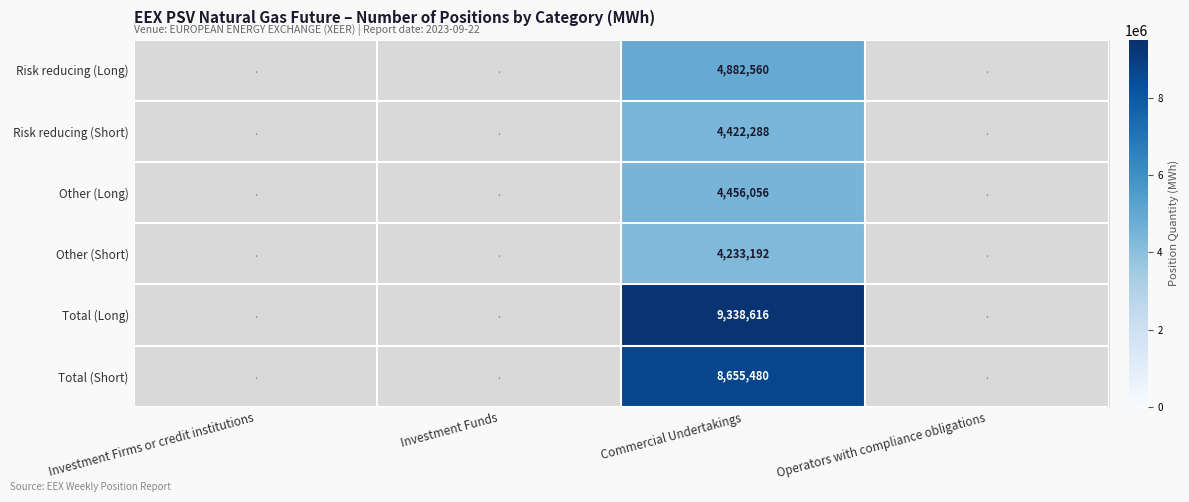

The value of Risk reducing (Short) at Commercial Undertakings is 6432866. True or false?

False